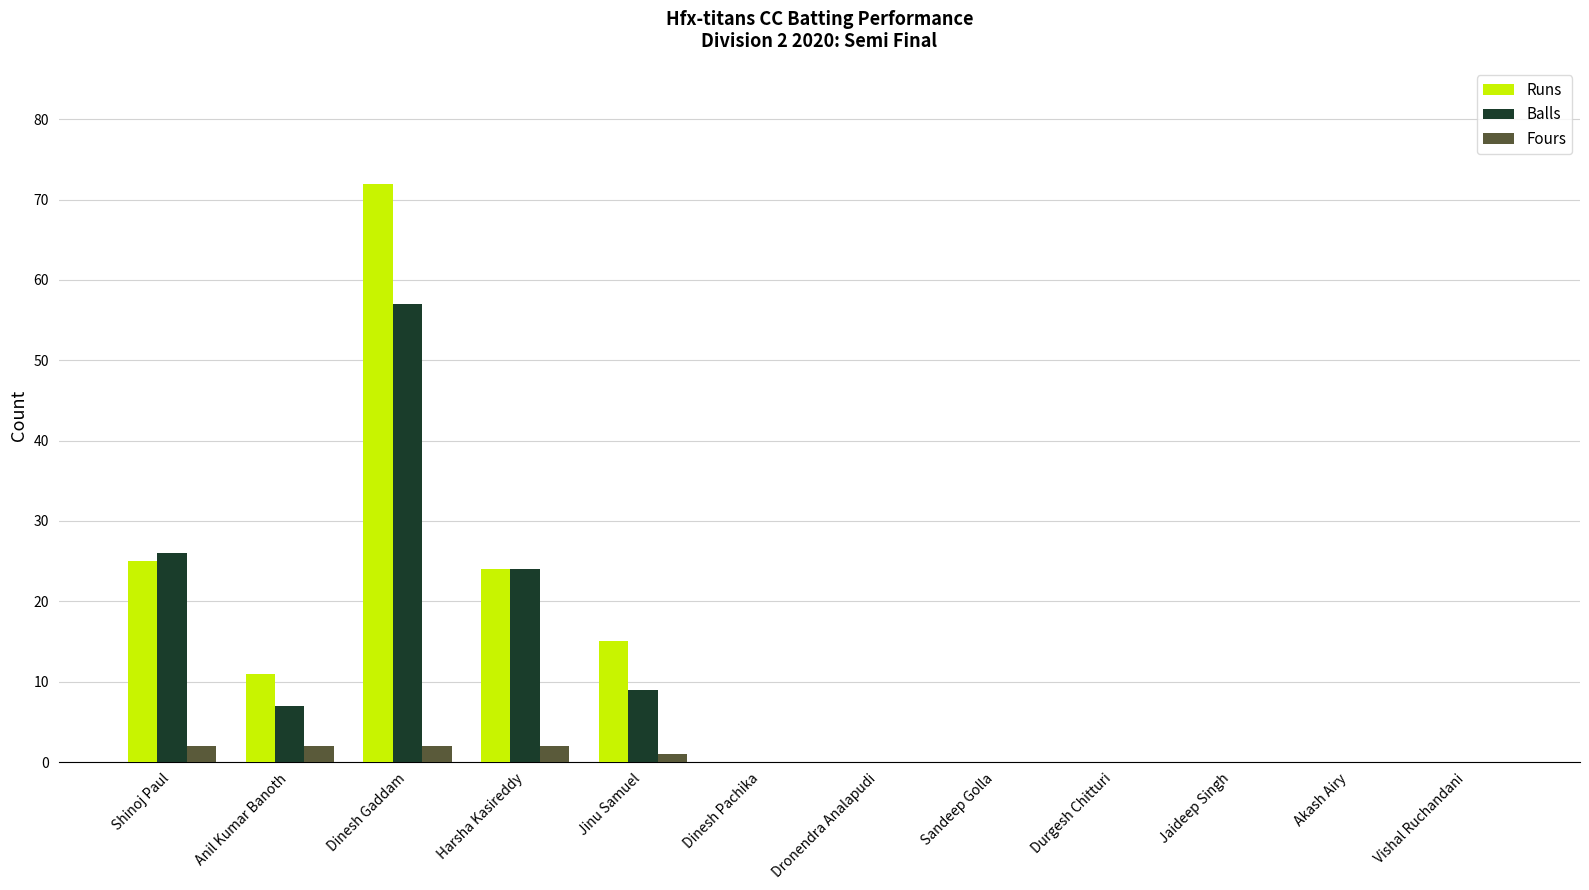

Where is Fours nearest to the value 1?

Jinu Samuel